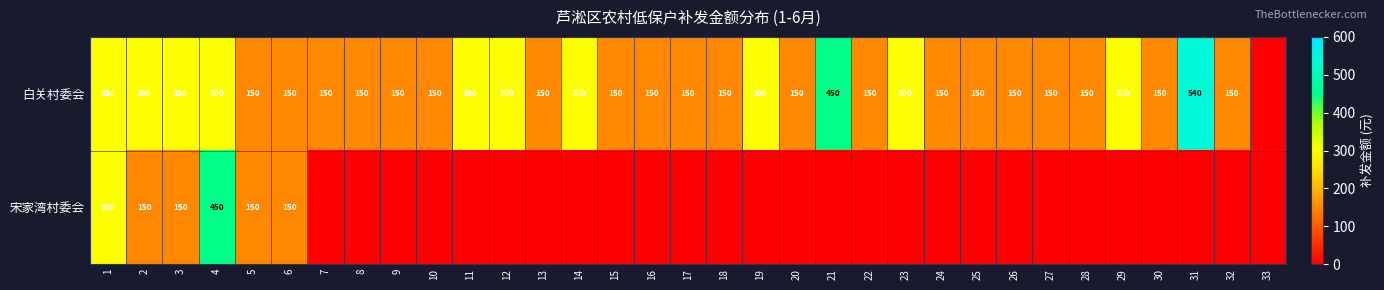

Count the number of categories in the chart.

33